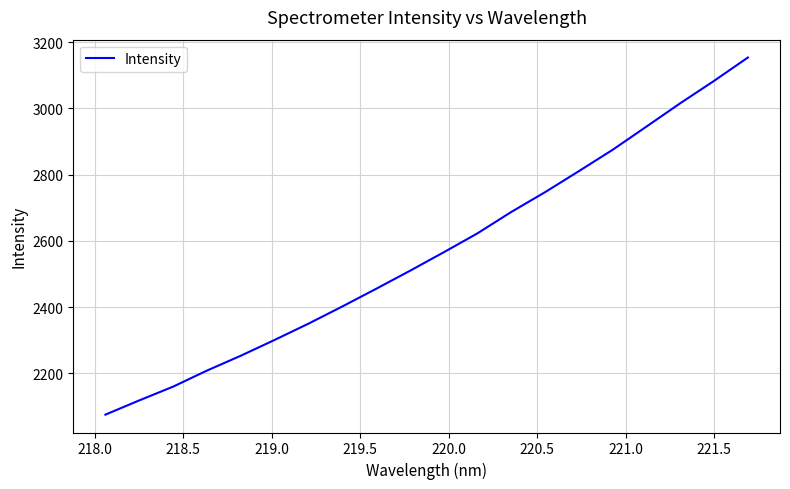

What is the maximum value shown in the chart?

3153.4